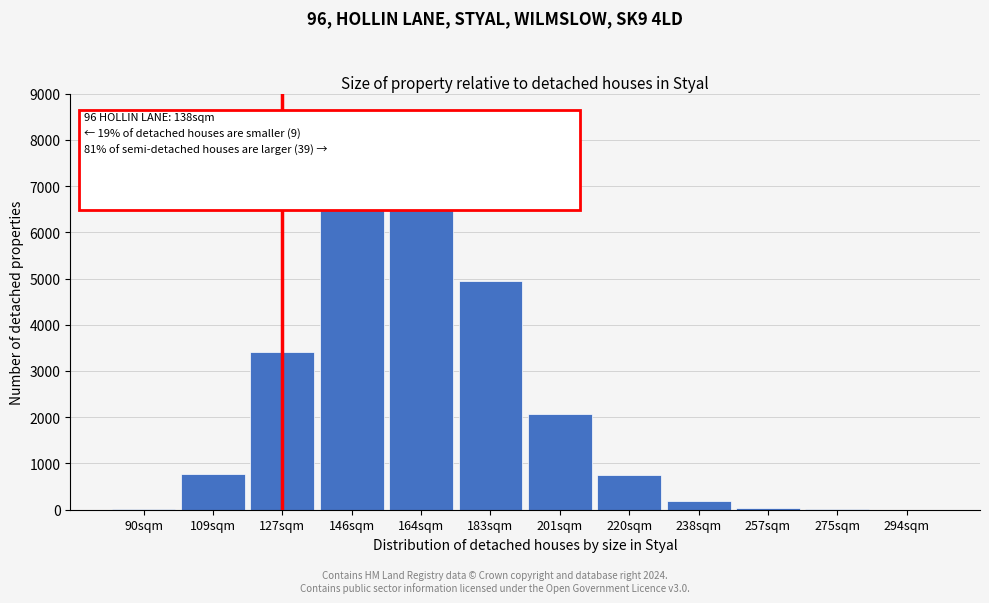

What is the maximum value shown in the chart?

7240